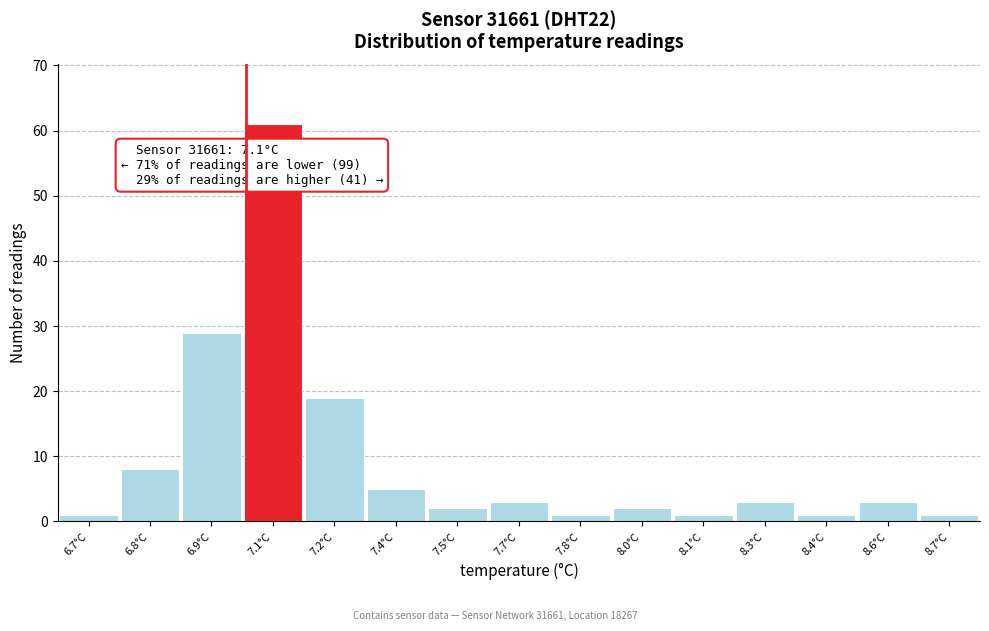

Reading right to left, what are all the values shown in this chart?

1	3	1	3	1	2	1	3	2	5	19	61	29	8	1